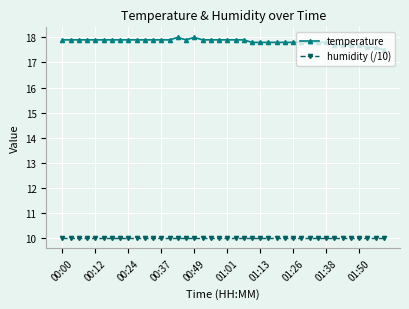

List the series in order of their overall mean, lowest first.

humidity (/10), temperature